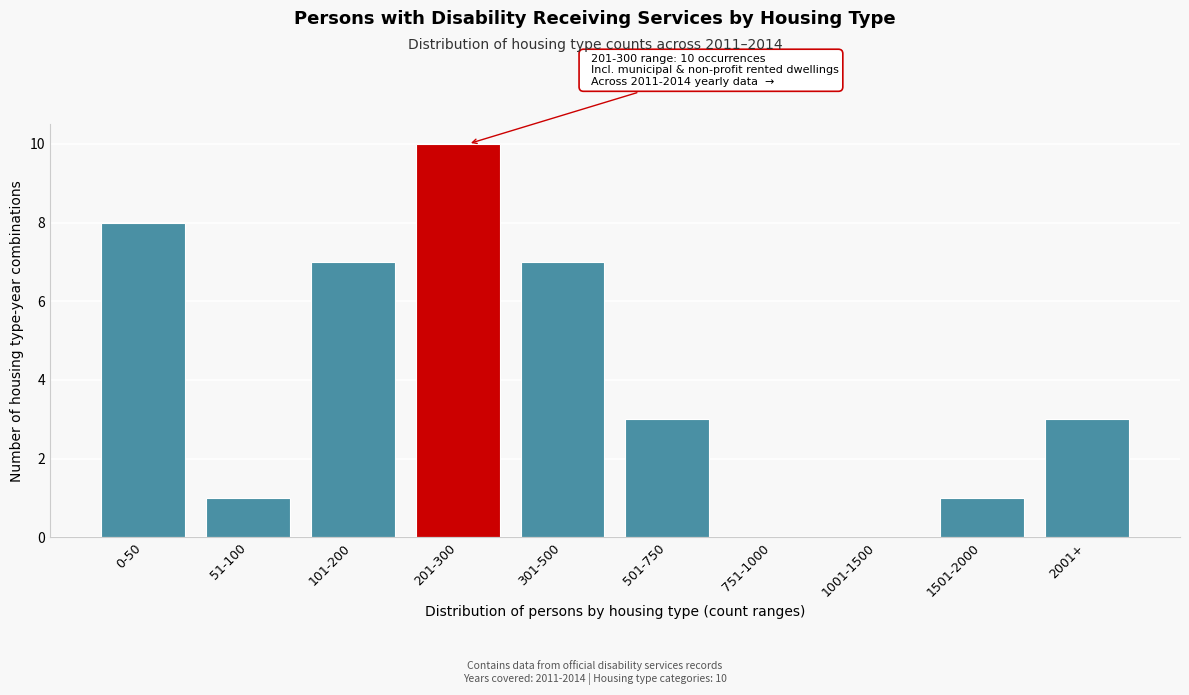

Reading left to right, transcribe all the data shown in this chart.

0-50=8	51-100=1	101-200=7	201-300=10	301-500=7	501-750=3	751-1000=0	1001-1500=0	1501-2000=1	2001+=3